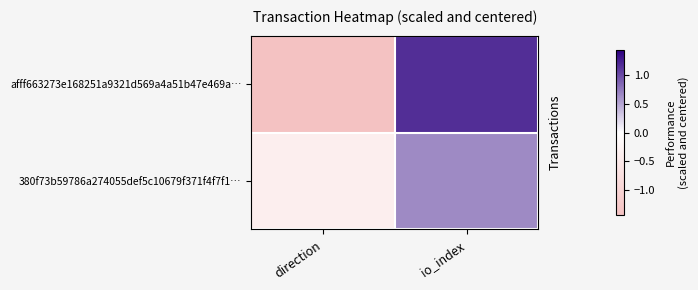

What is the average value of the 380f73b59786a274055def5c10679f371f4f7f1… series?

0.1